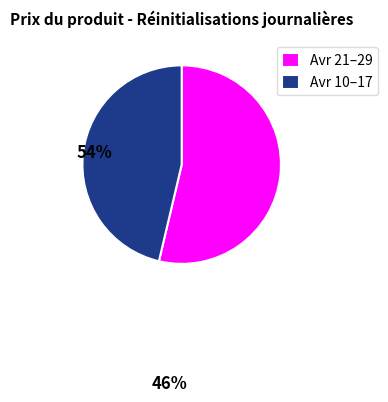

Combined, do Avr 10–17 and Avr 21–29 account for over 50%?

Yes